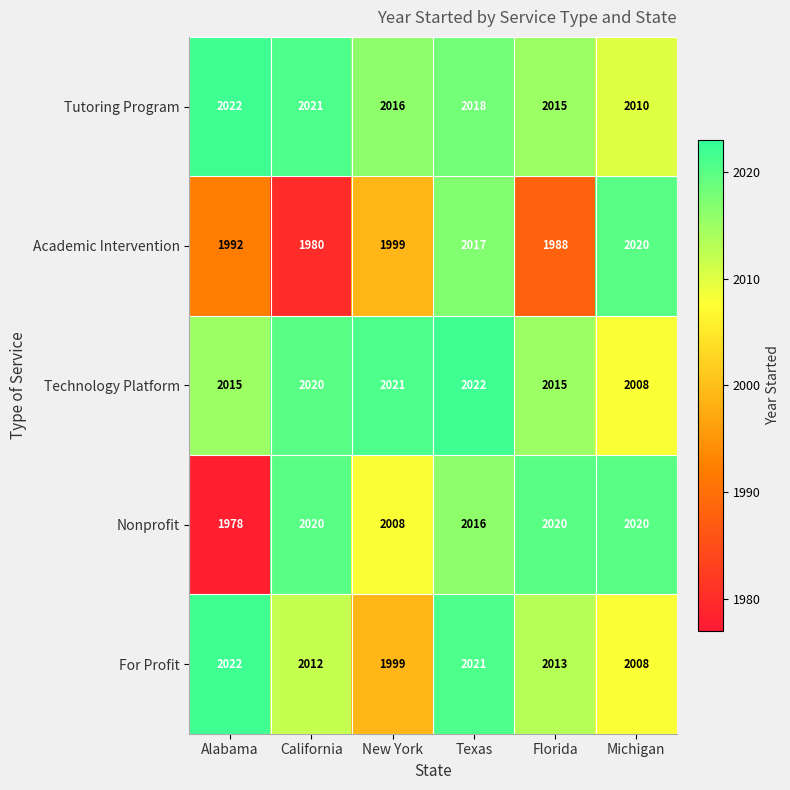

At which label is Tutoring Program closest to 2016?

New York